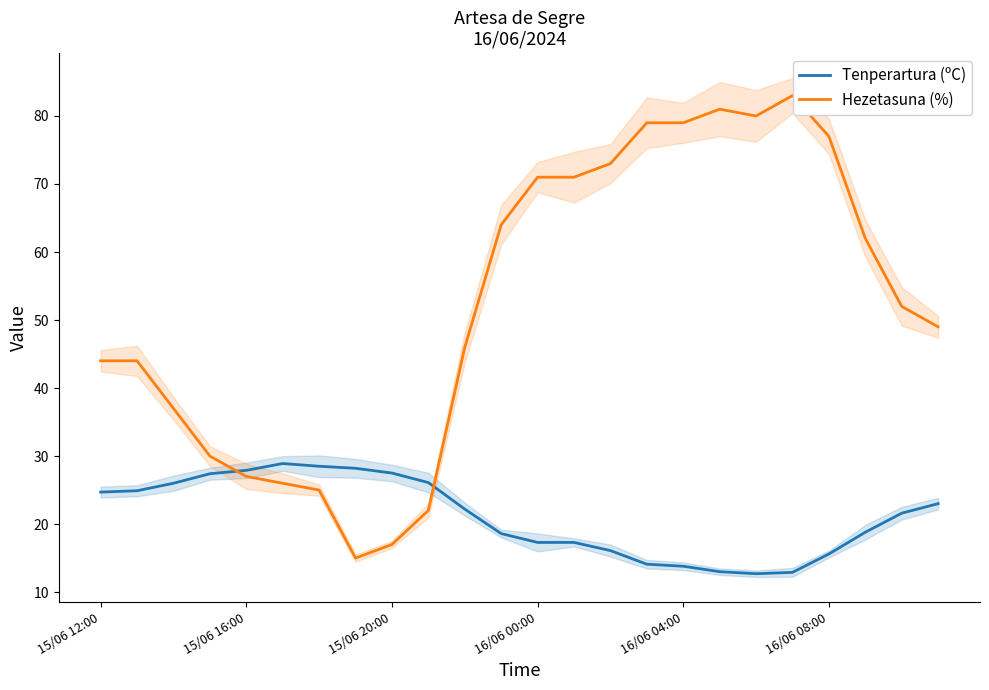

How many lines are shown in the chart?

2